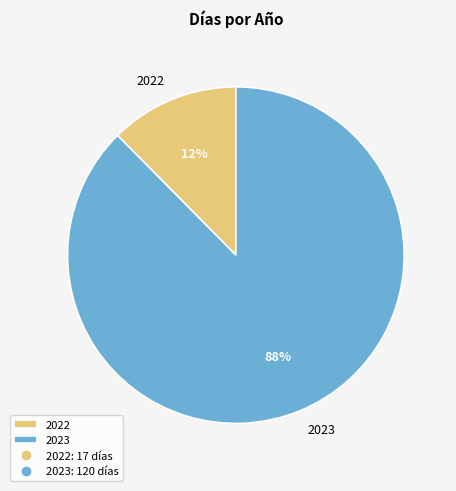

The 2022 slice represents 12% of the pie. True or false?

True